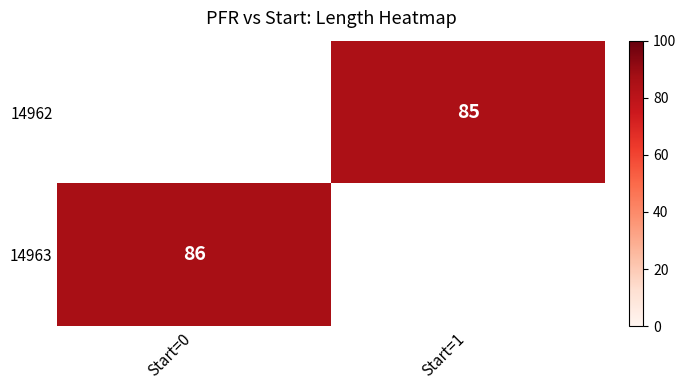

True or false: 14962 has a value of 85 at Start=1.

True